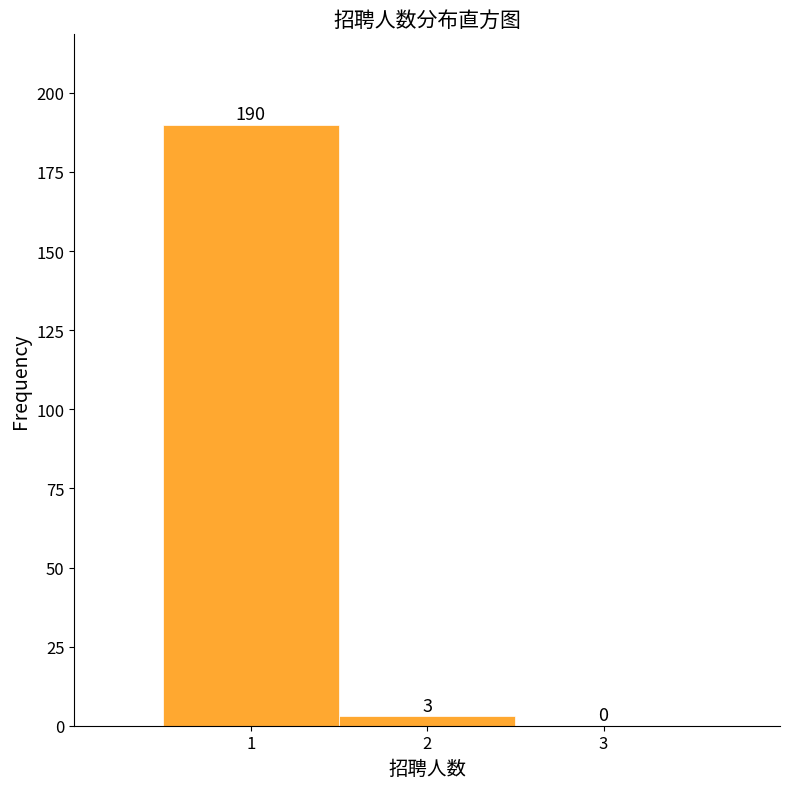

Which range on the x-axis has the tallest bar?

0.5 to 1.5